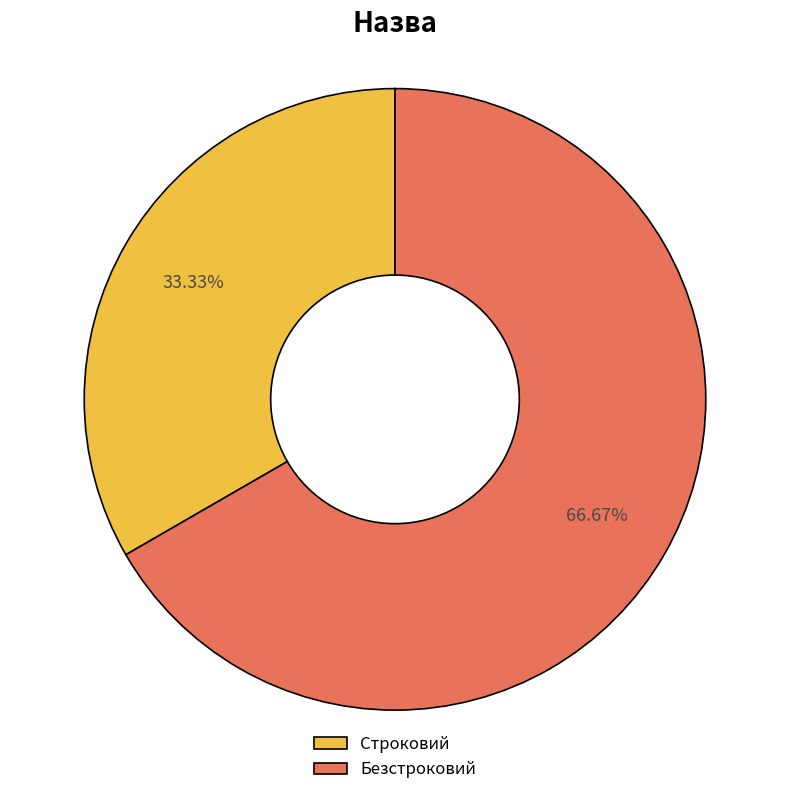

Which slice is the largest?

Безстроковий